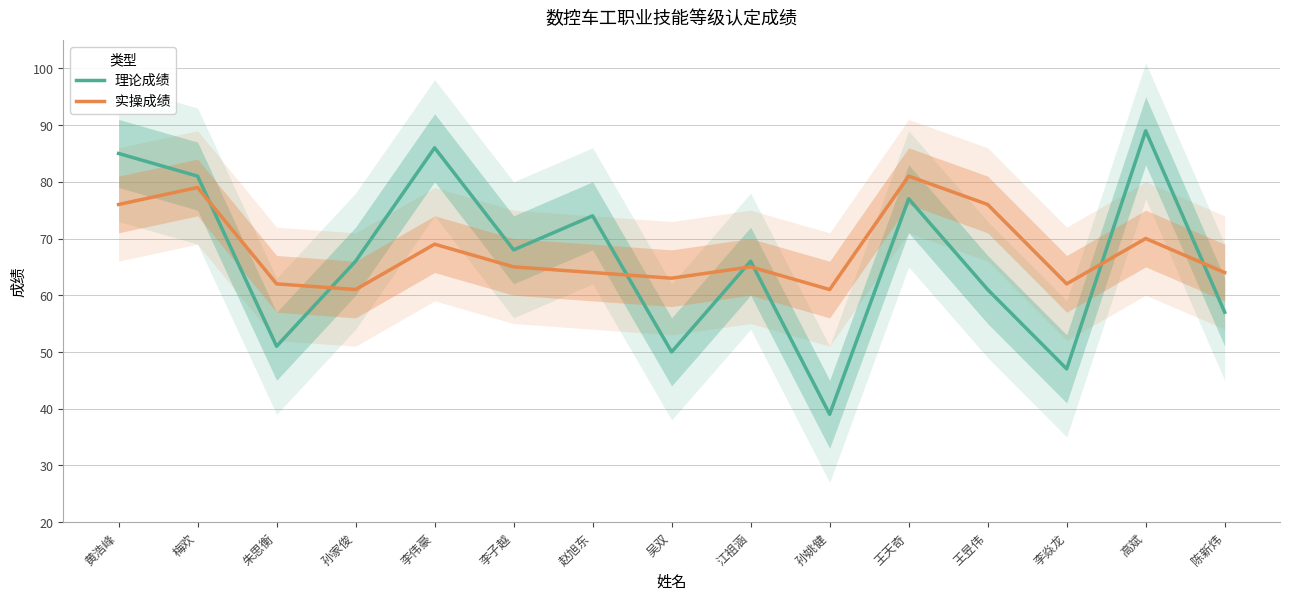

What is the label of the 14th point from the right?

梅欢